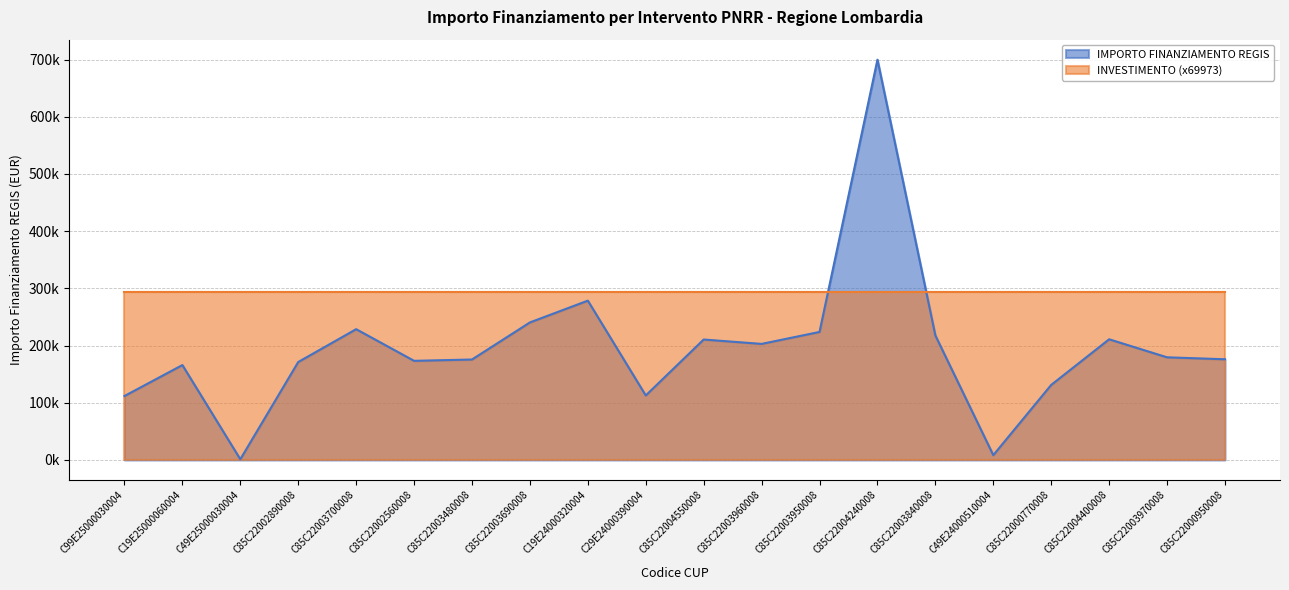

What is the change in value from C49E25000030004 to C85C22003970008?

+178220.1